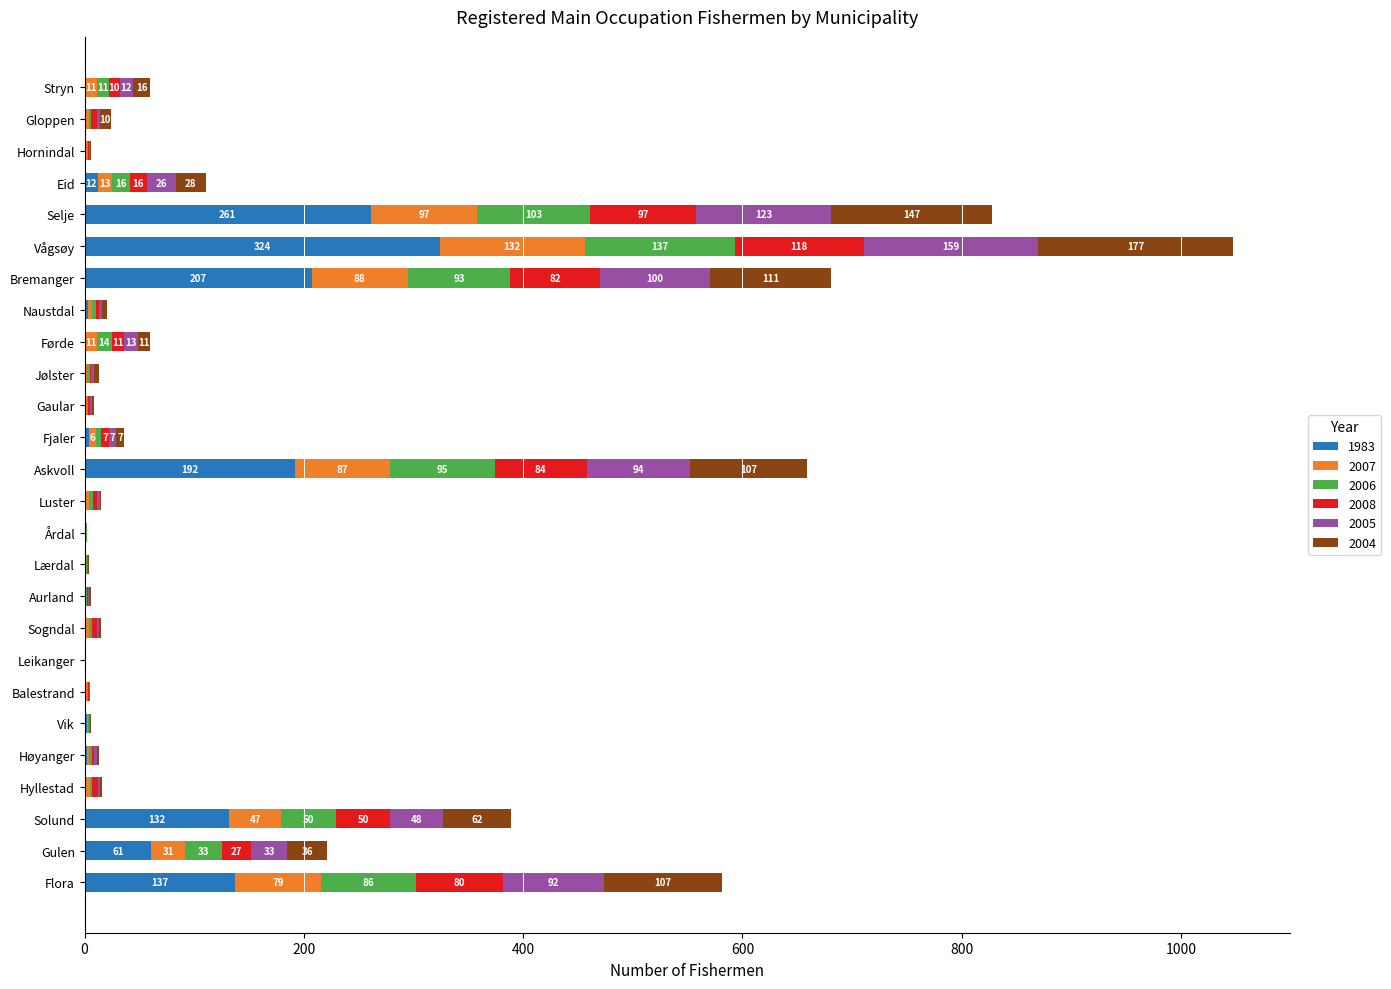

Which category has the highest value in the 1983 series?

Vågsøy